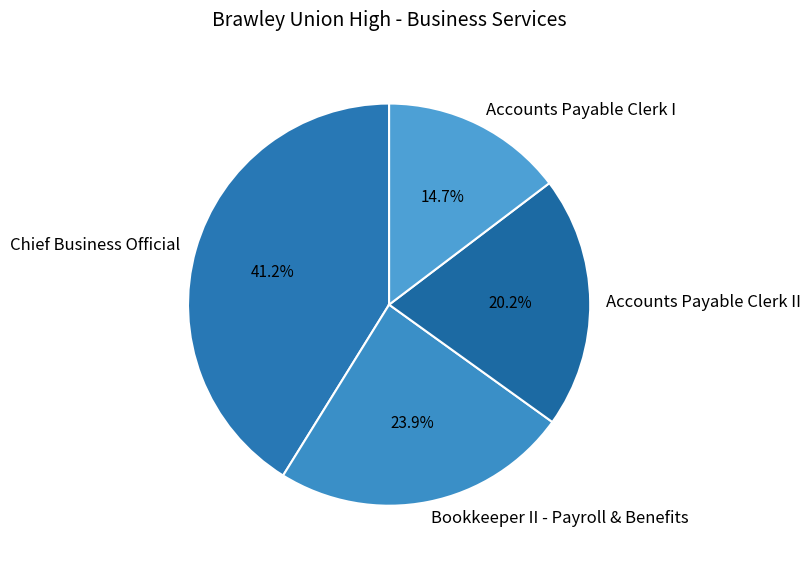

How many segments does this pie chart have?

4